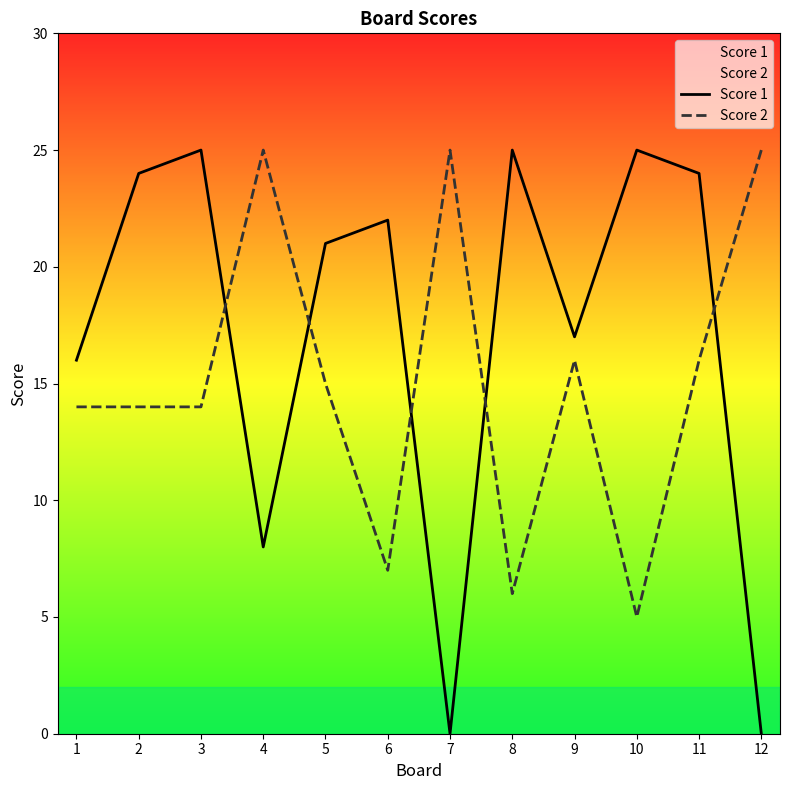

What is the value of the Score 2 point at the 4th from the left?

25